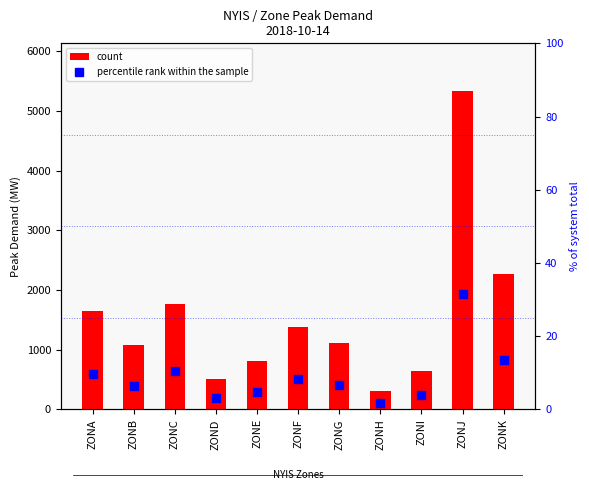

What is the total value across all series at ZOND?

510.0